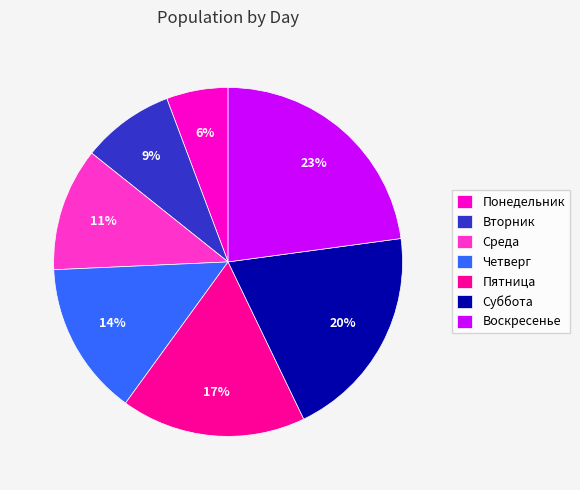

Is the sum of Суббота and Вторник greater than half?

No